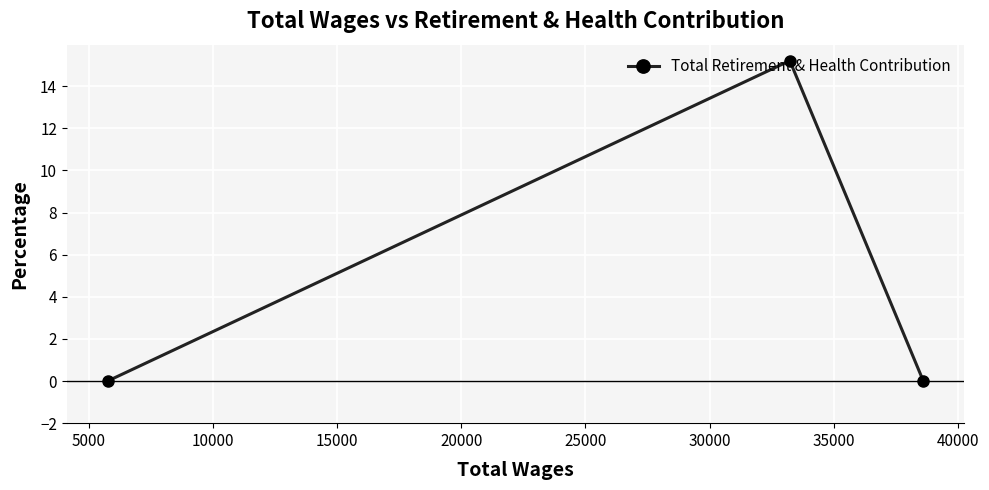

What is the average value?

5.1